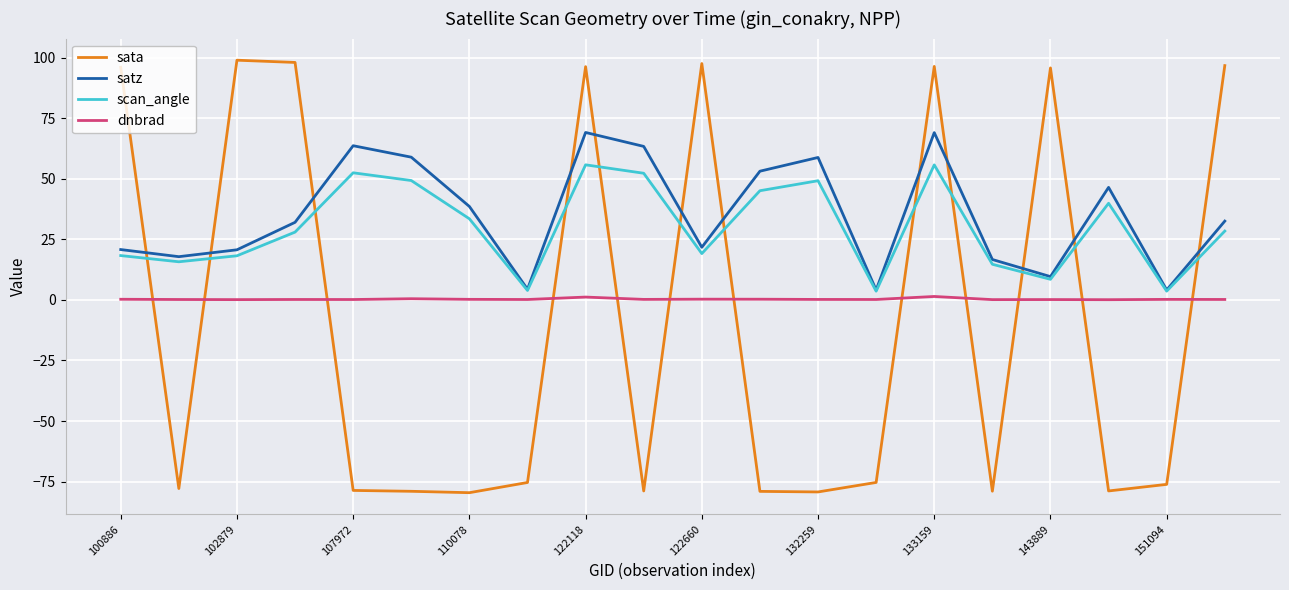

Count the number of categories in the chart.

20